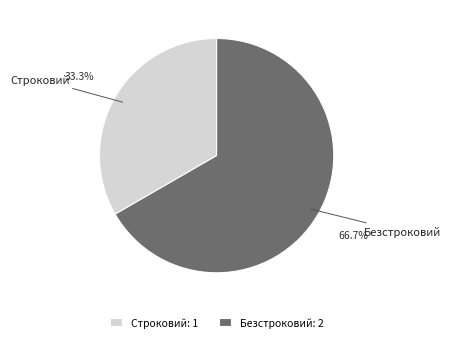

Is it true that Безстроковий is 78% of the pie?

False